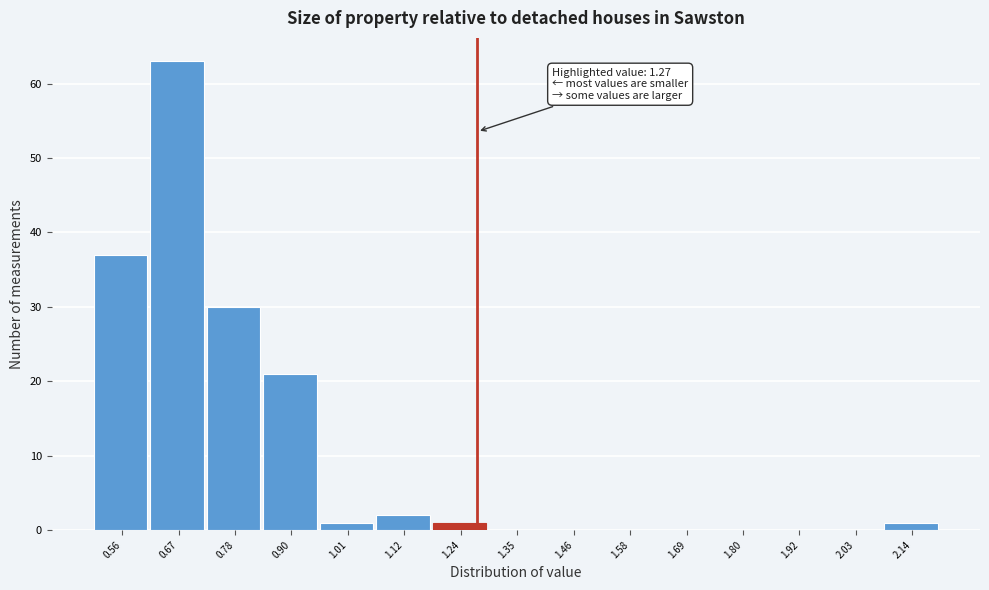

Which range on the x-axis has the tallest bar?

0.62 to 0.72